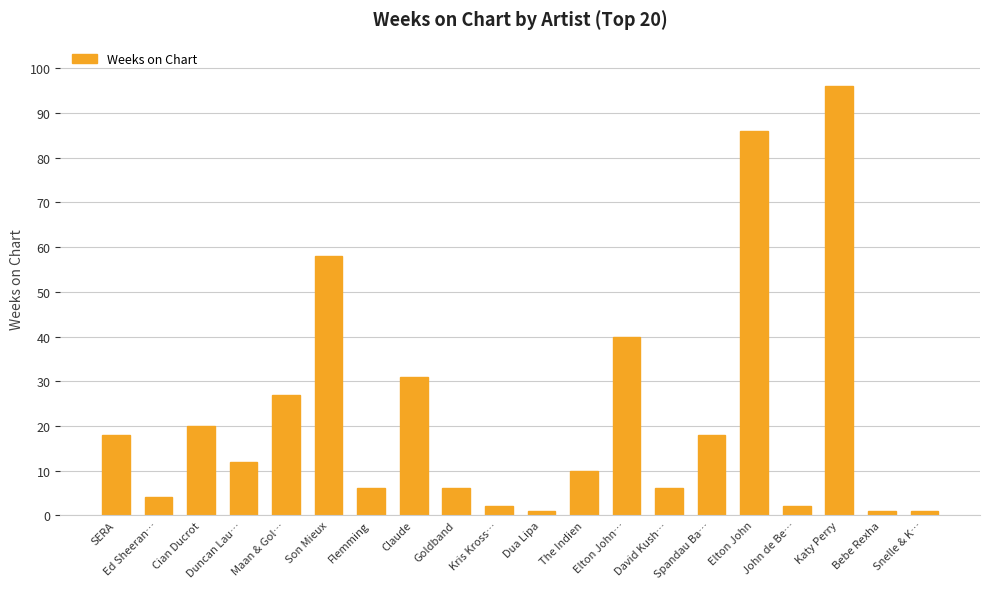

Reading left to right, what are all the values shown in this chart?

SERA=18	Ed Sheeran…=4	Cian Ducrot=20	Duncan Lau…=12	Maan & Gol…=27	Son Mieux=58	Flemming=6	Claude=31	Goldband=6	Kris Kross…=2	Dua Lipa=1	The Indien=10	Elton John…=40	David Kush…=6	Spandau Ba…=18	Elton John=86	John de Be…=2	Katy Perry=96	Bebe Rexha=1	Snelle & K…=1